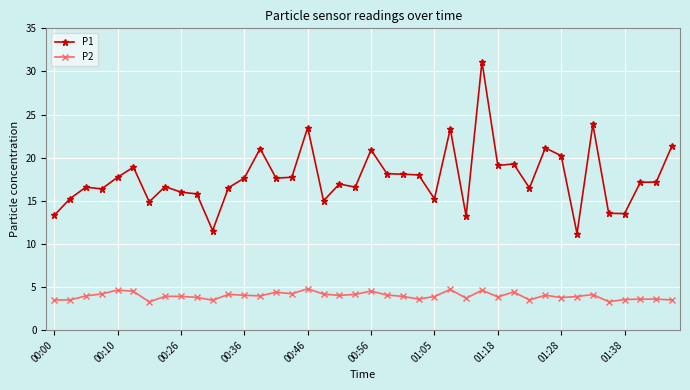

How many distinct data groups are displayed?

2